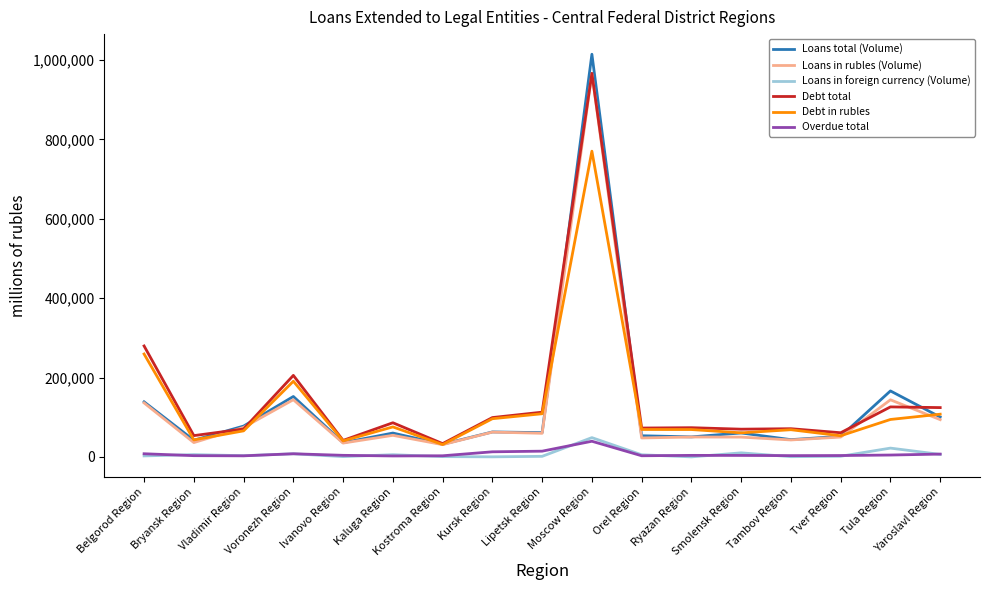

True or false: Loans total (Volume) has a value of 60520 at Smolensk Region.

True